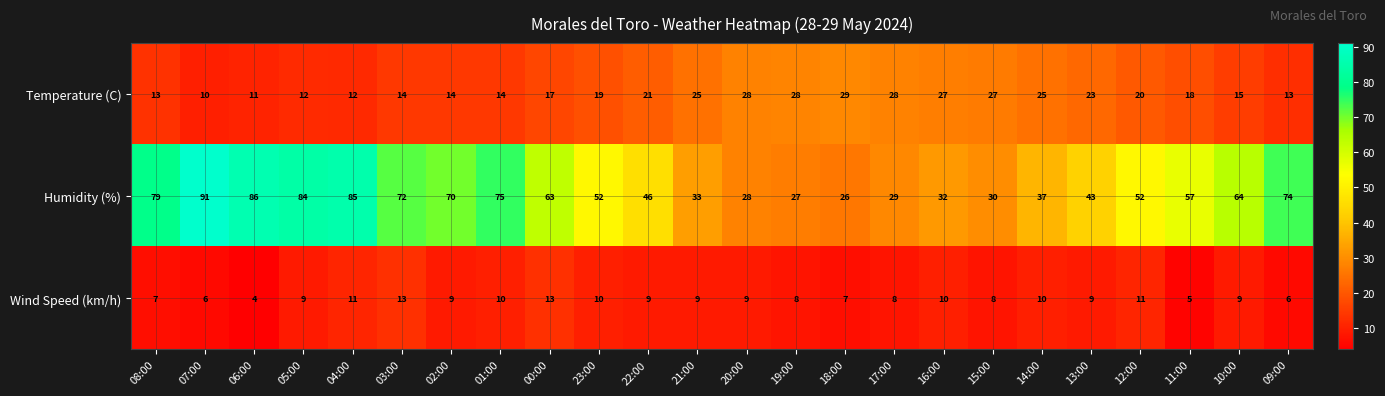

Rank the series at 12:00 from lowest to highest value.

Wind Speed (km/h), Temperature (C), Humidity (%)